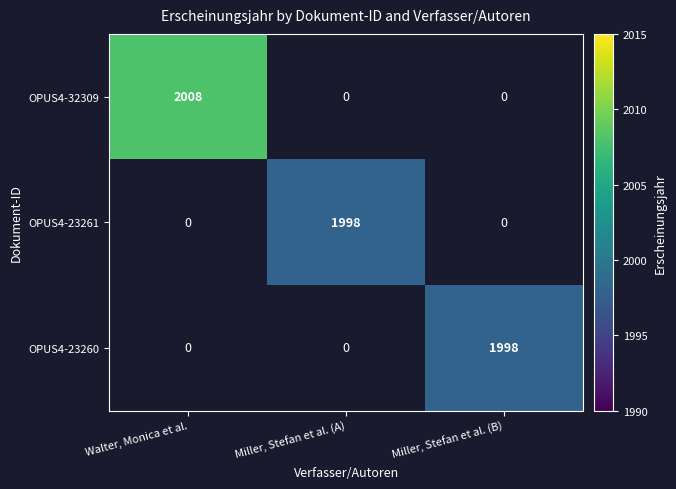

Is it true that OPUS4-23260 equals 1998 at Miller, Stefan et al. (B)?

True